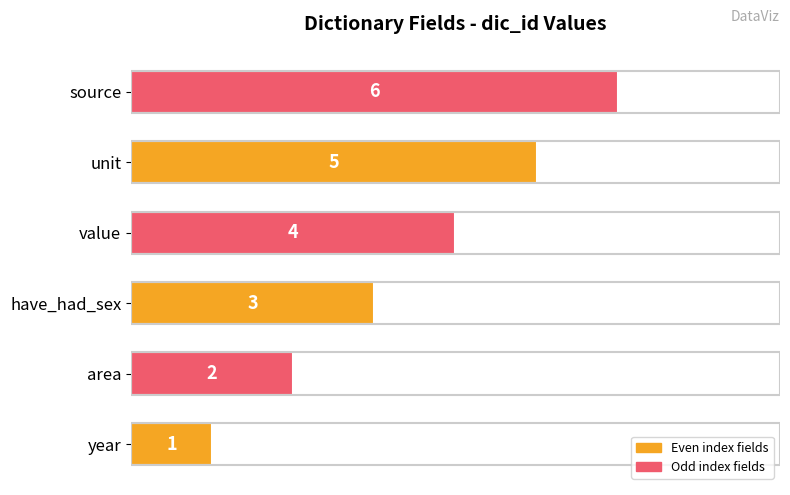

True or false: the data shows 0 at year.

False